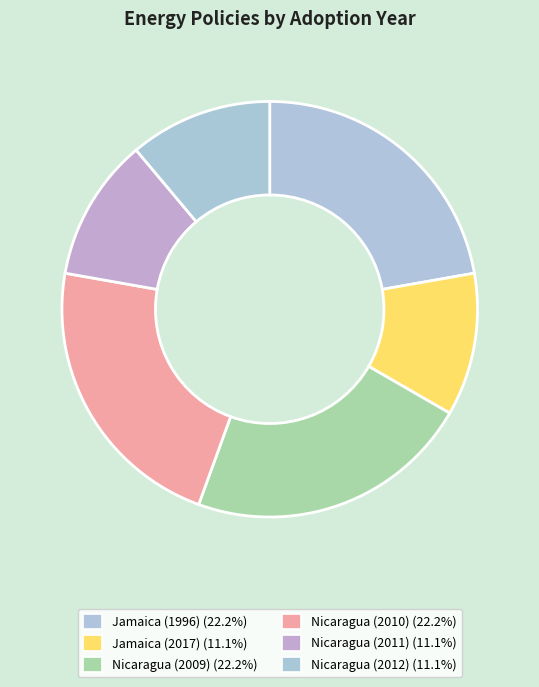

Is there a majority slice in this chart?

No